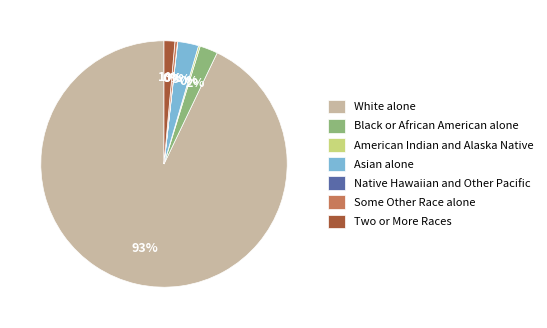

Between Asian alone and Two or More Races, which is larger?

Asian alone